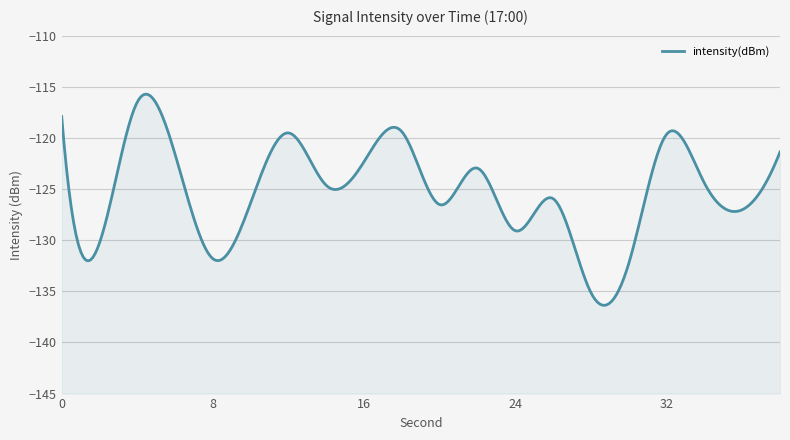

Reading right to left, transcribe all the data shown in this chart.

38=-121.4	36=-127.0	34=-124.4	32=-119.6	30=-132.3	28=-135.1	26=-125.9	24=-129.1	22=-123.0	20=-126.5	18=-119.4	16=-122.3	14=-124.6	12=-119.5	10=-126.3	8=-131.8	6=-121.6	4=-116.5	2=-130.3	0=-117.9